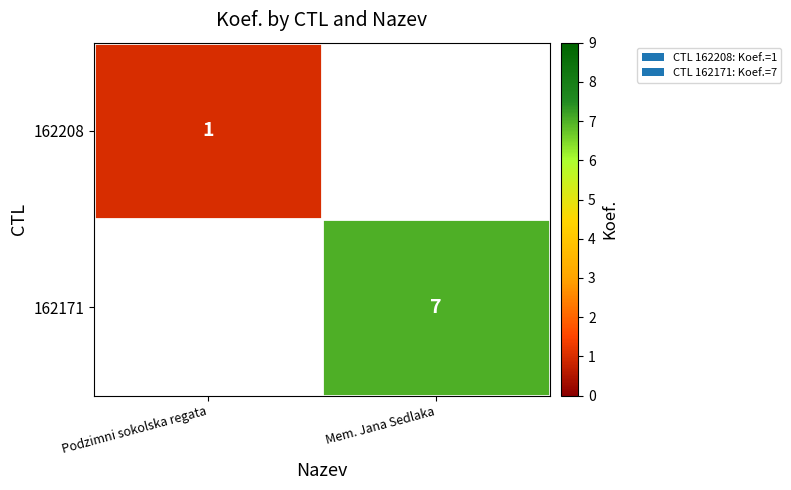

Is it true that 162208 equals 1.5 at Podzimni sokolska regata?

False